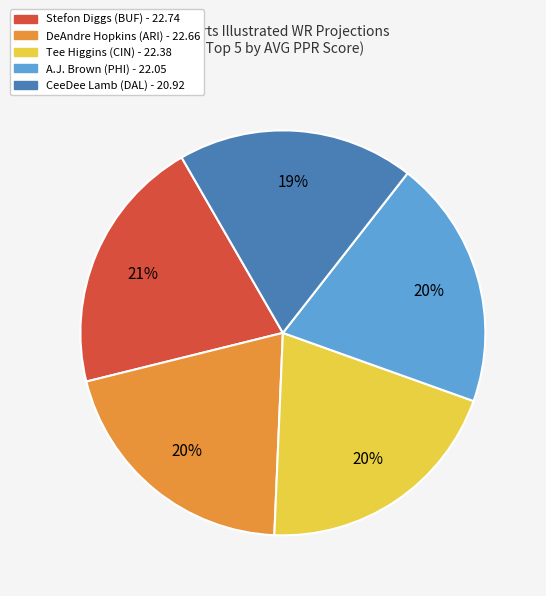

To the nearest percent, what is the average slice percentage?

20%